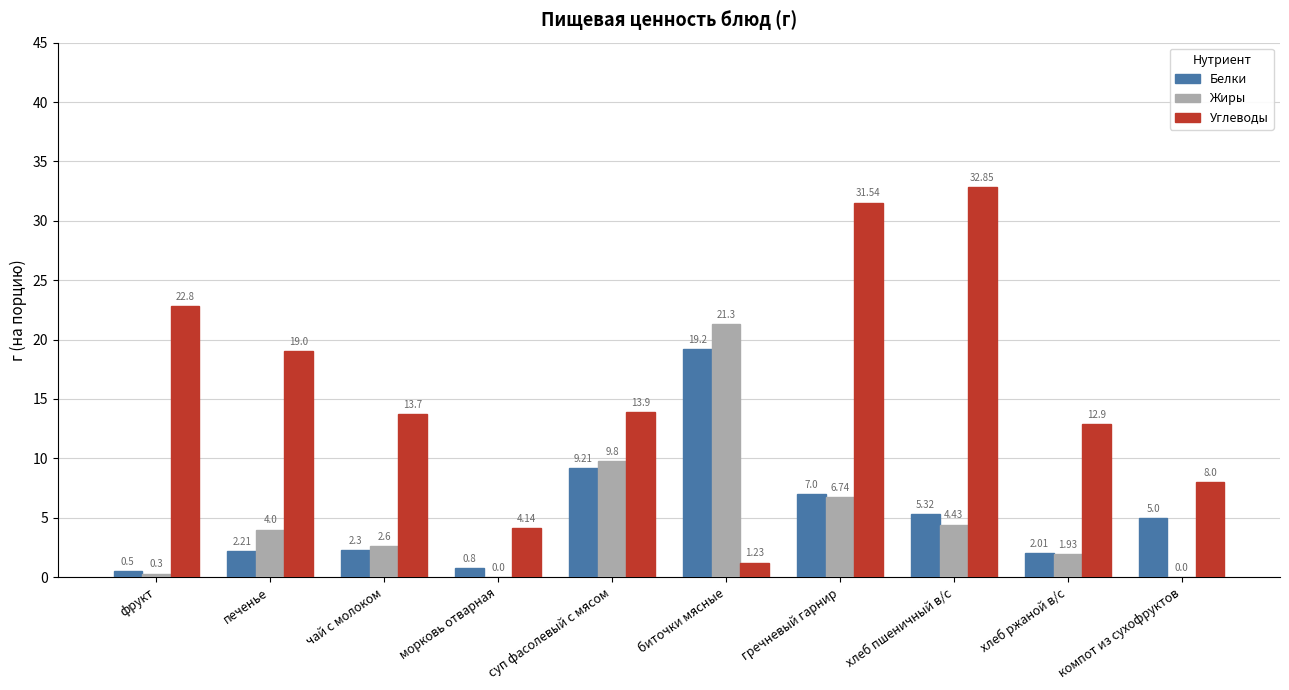

Count the number of categories in the chart.

10